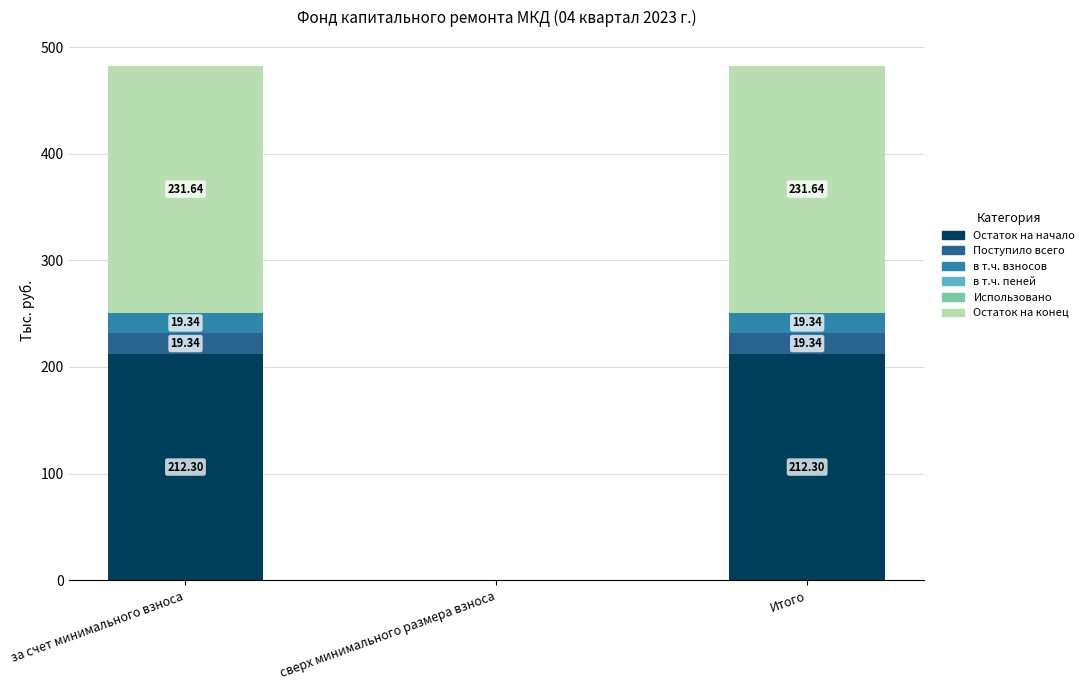

How many data points in Остаток на начало are above 212?

2